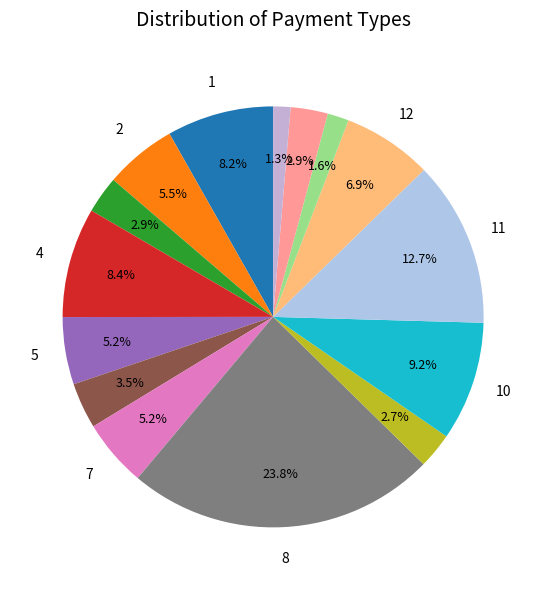

Count the number of slices in the pie.

15